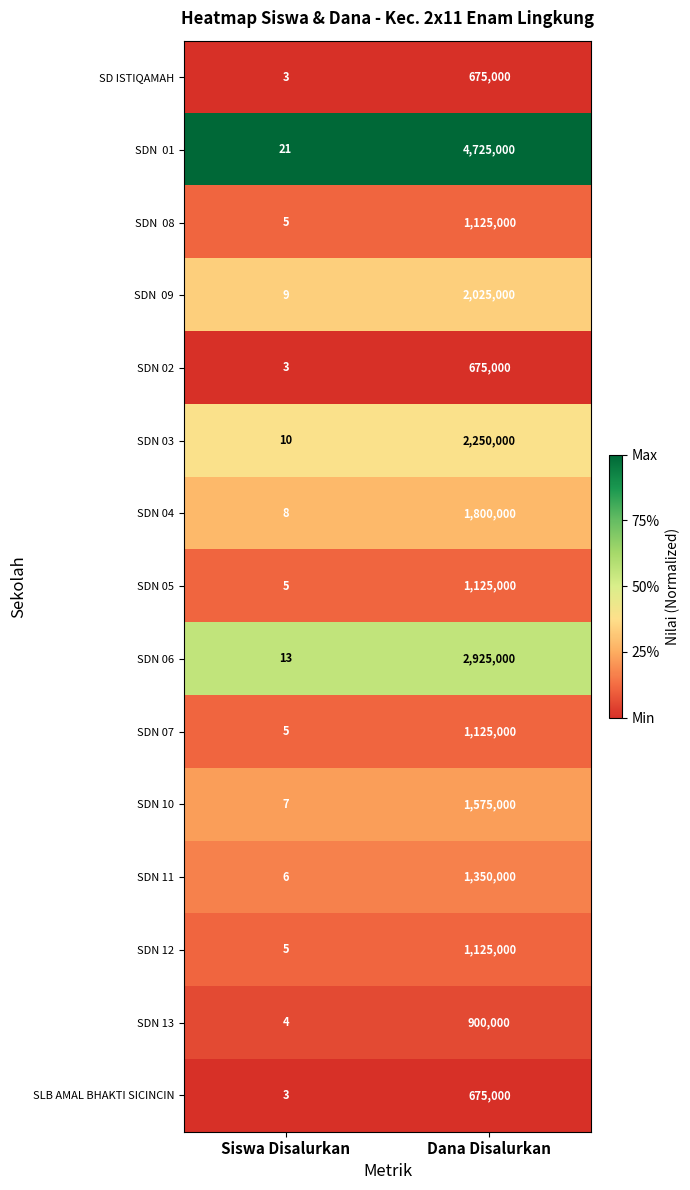

Where is SDN 04 nearest to the value 900004?

Siswa Disalurkan